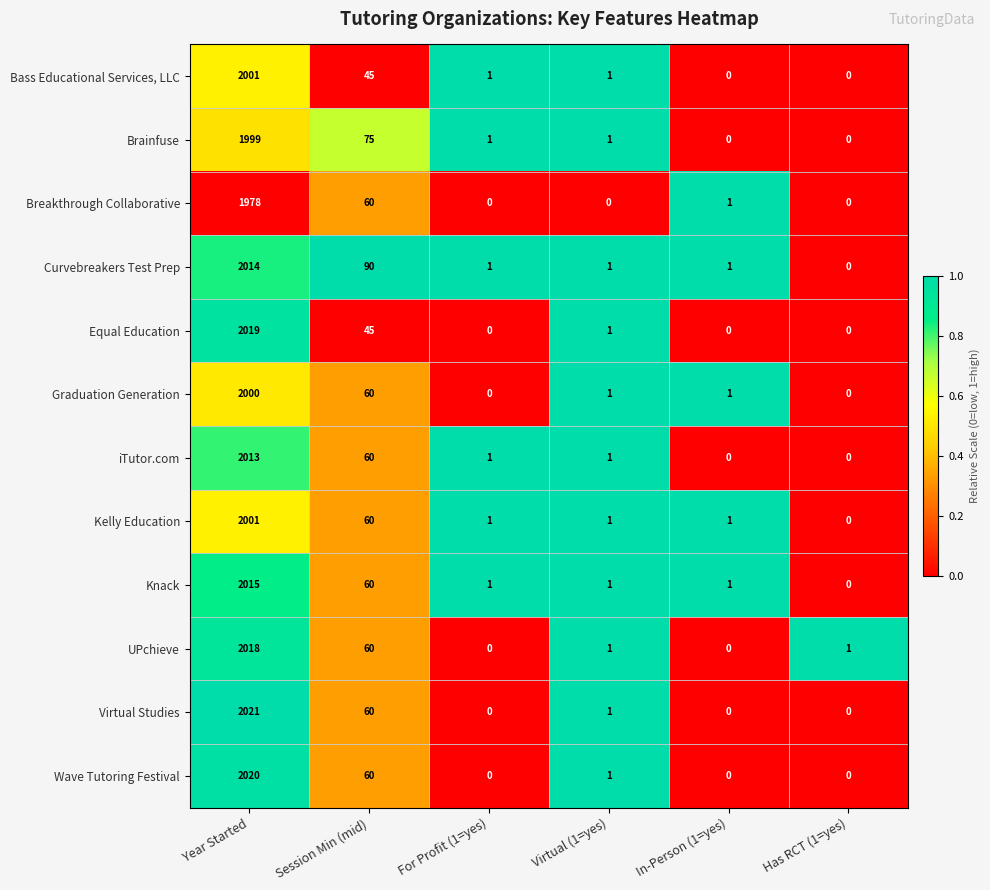

What is the sum of the Knack values at Year Started and Has RCT (1=yes)?

2015